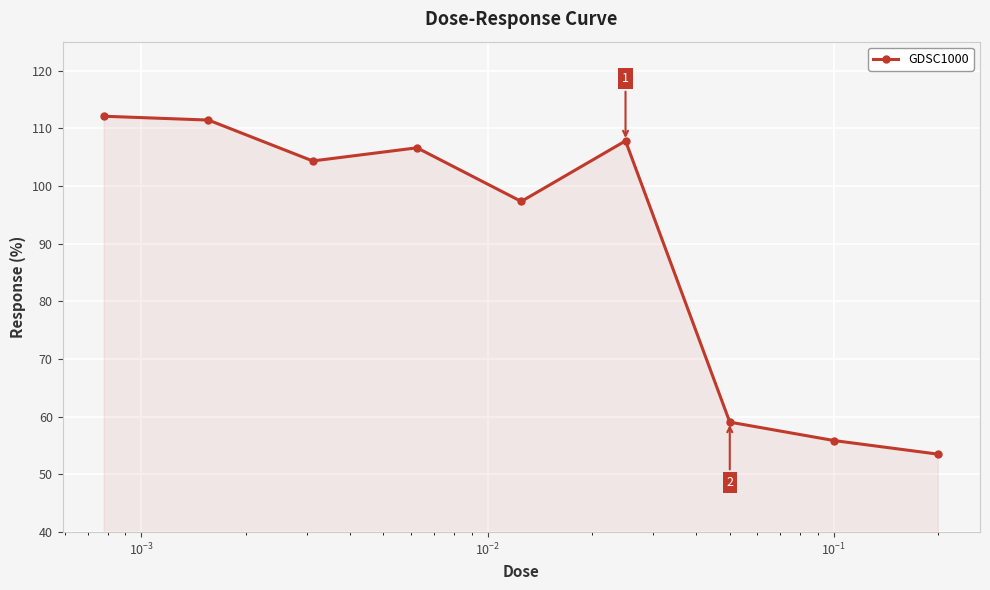

Count the number of data series in this chart.

1